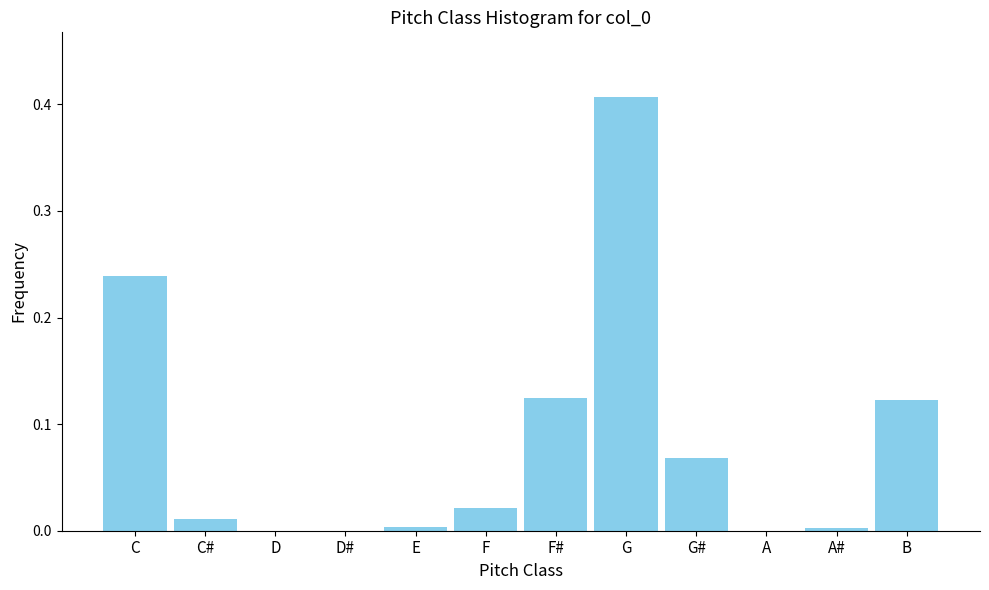

Which has a higher value, F or F#?

F#